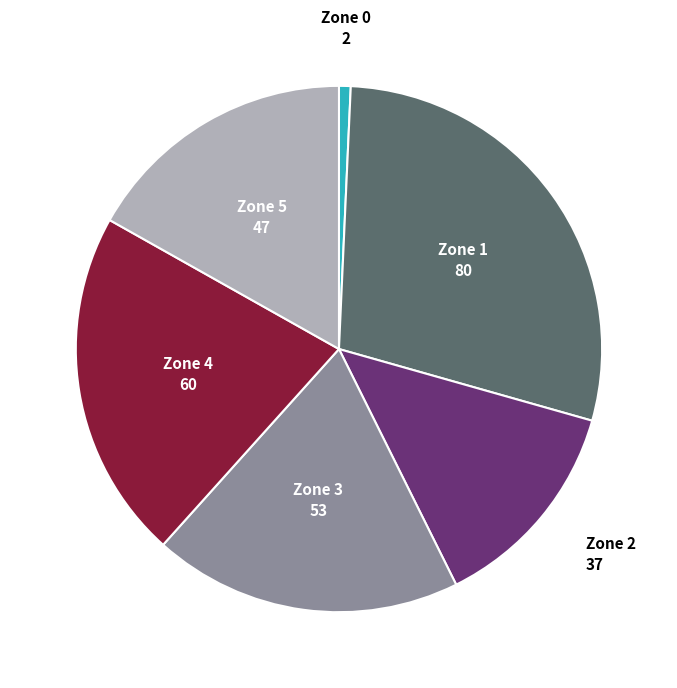

Approximately how many times larger is the value at Zone 0 compared to Zone 3?

0.0